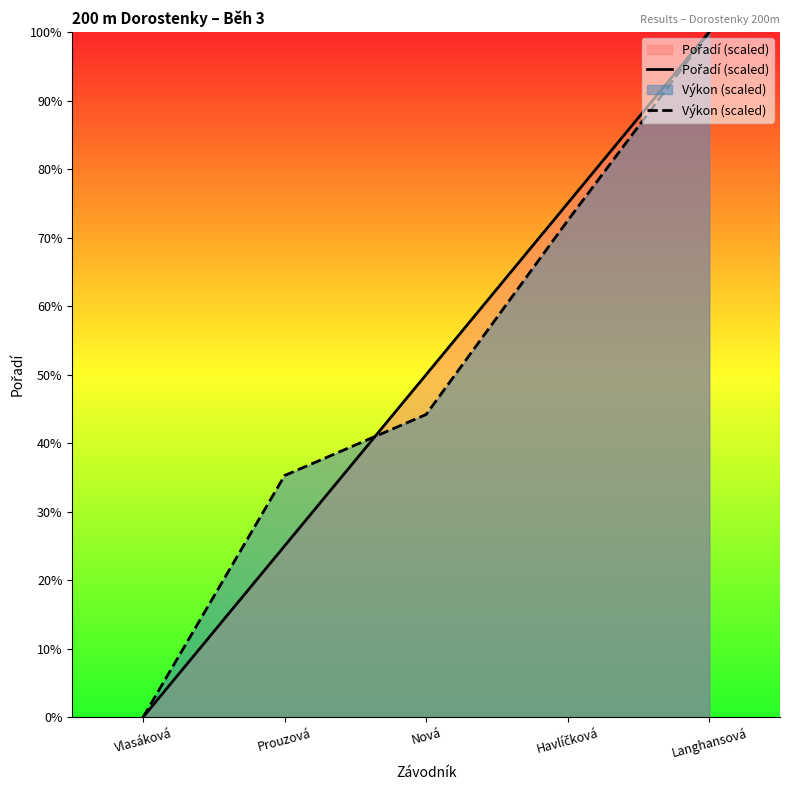

How many intersections are there between Pořadí (scaled) and Výkon (scaled)?

1